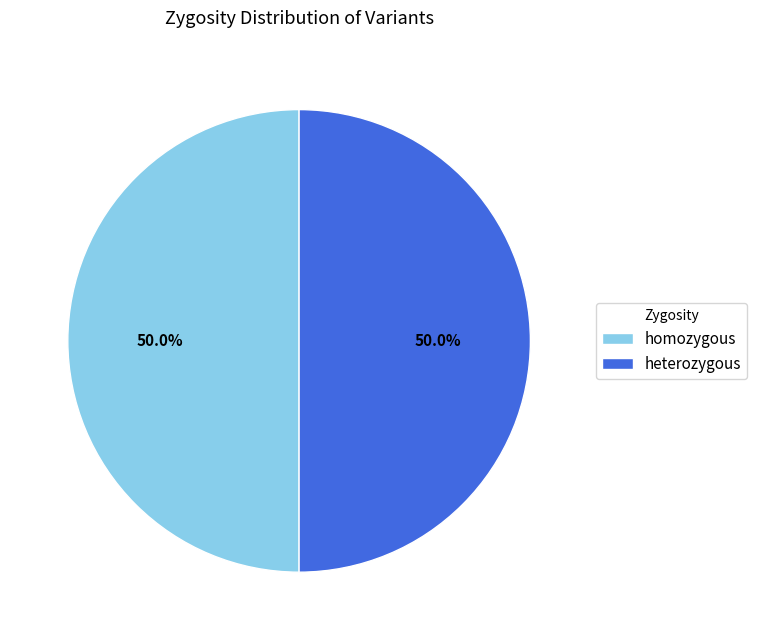

How many slices are in this pie chart?

2